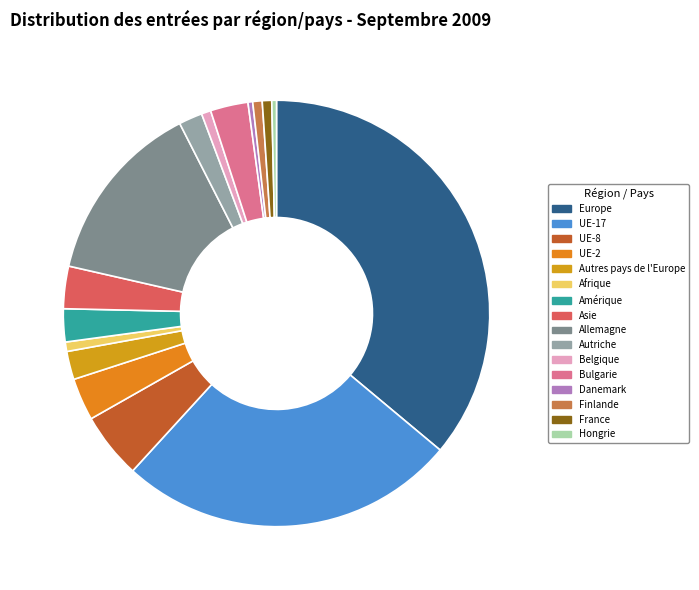

The UE-17 slice represents 26% of the pie. True or false?

True